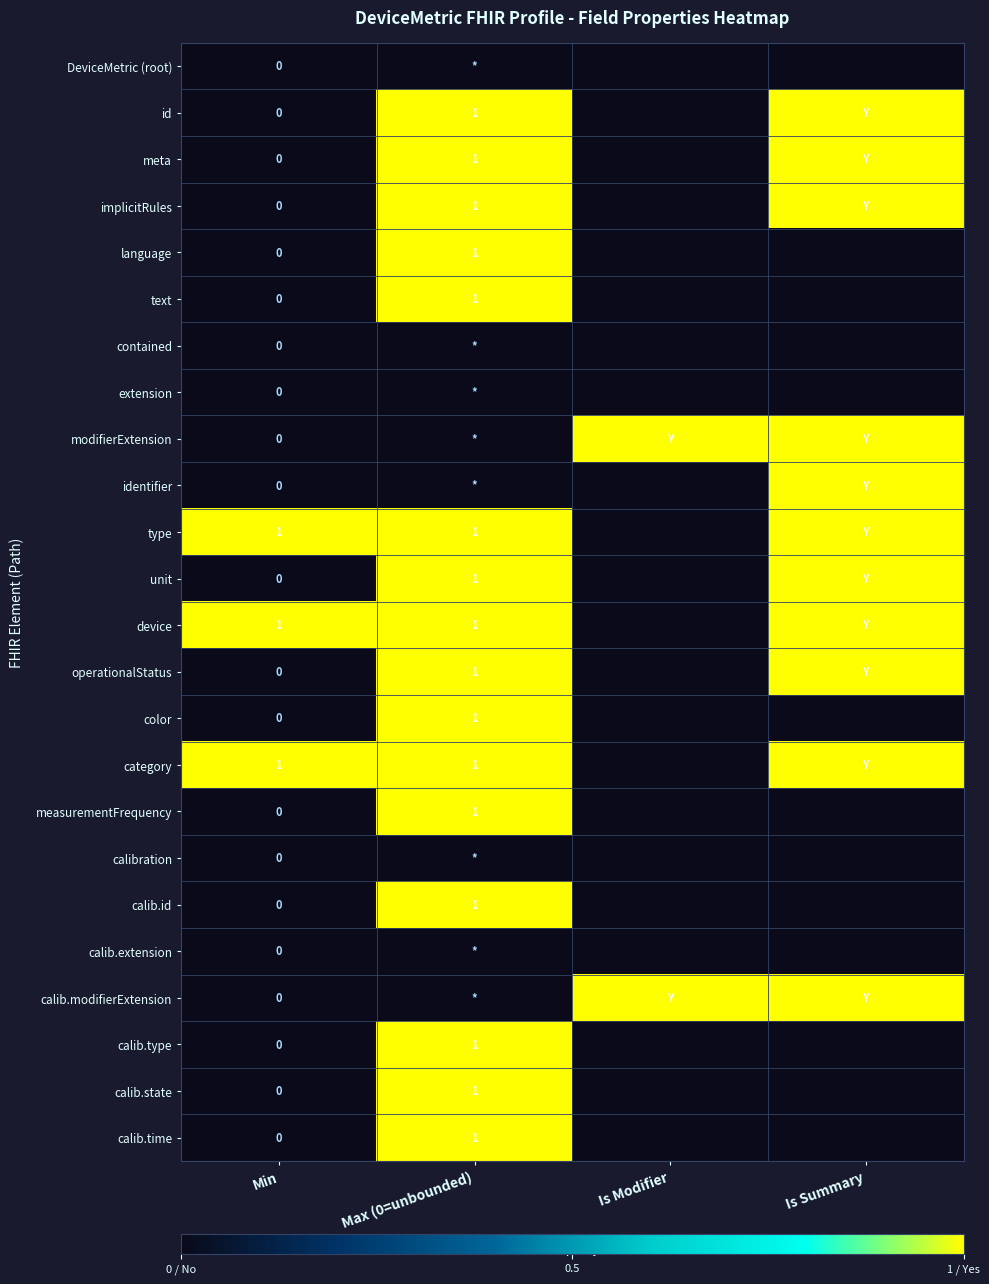

The category series shows 1 at Max (0=unbounded). True or false?

True